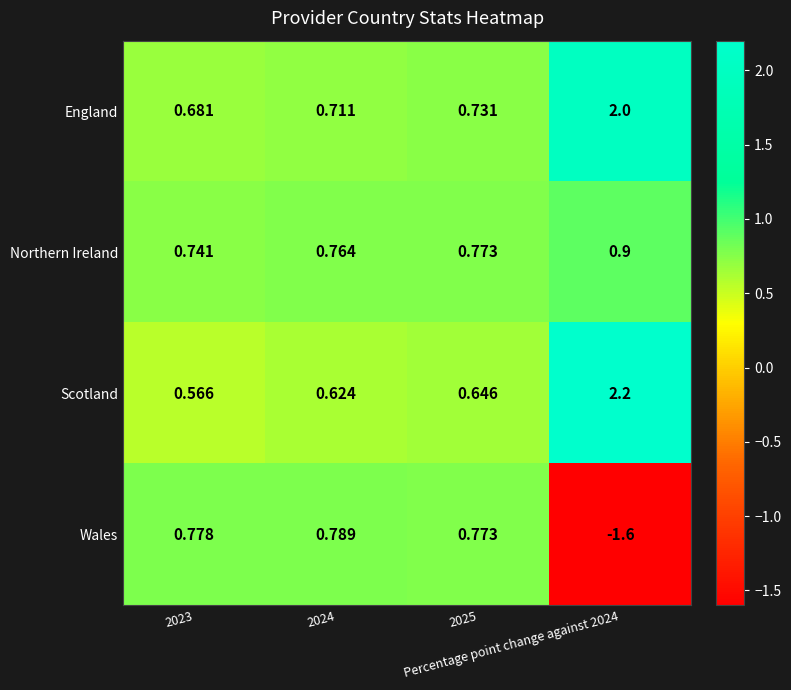

Rank the series by their maximum value, from lowest to highest.

Wales, Northern Ireland, England, Scotland